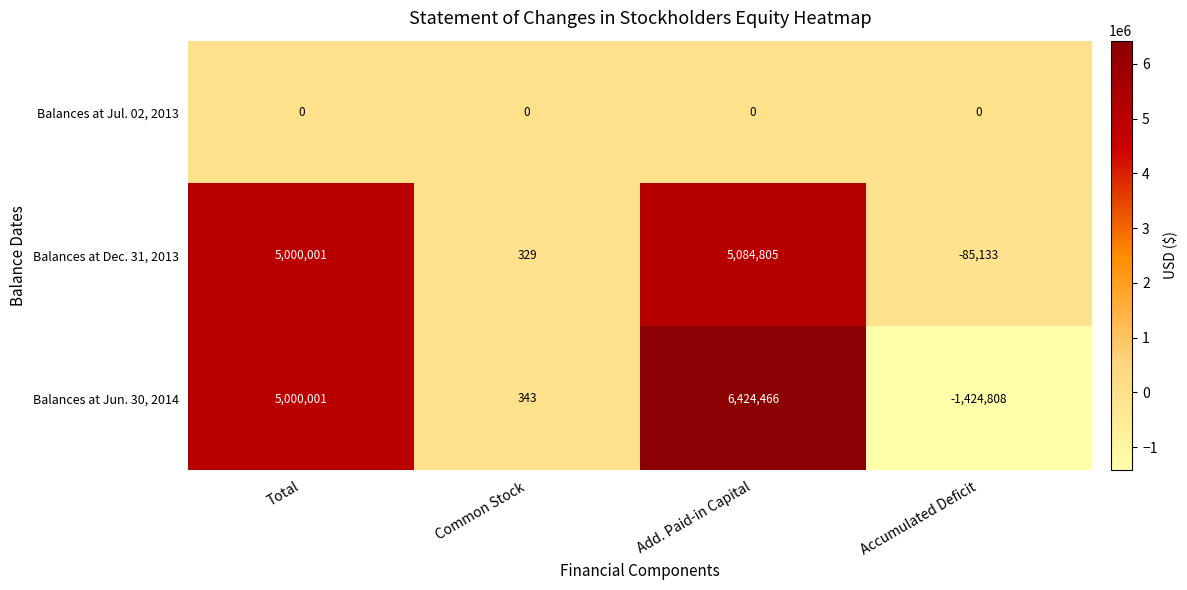

Rank the series at Common Stock from lowest to highest value.

Balances at Jul. 02, 2013, Balances at Dec. 31, 2013, Balances at Jun. 30, 2014